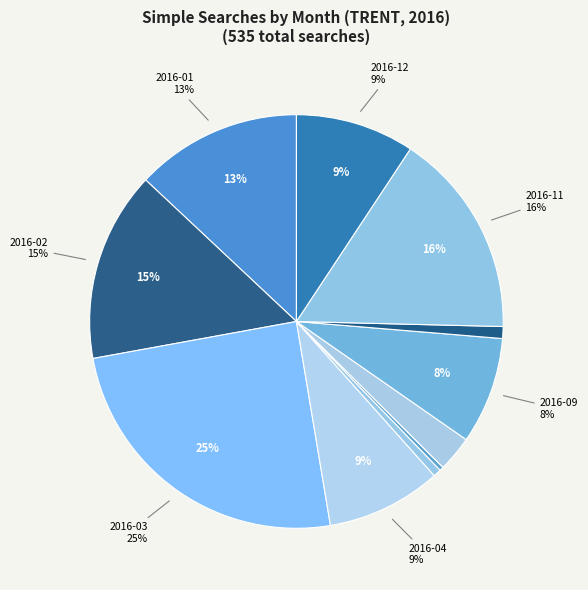

Is there a majority slice in this chart?

No